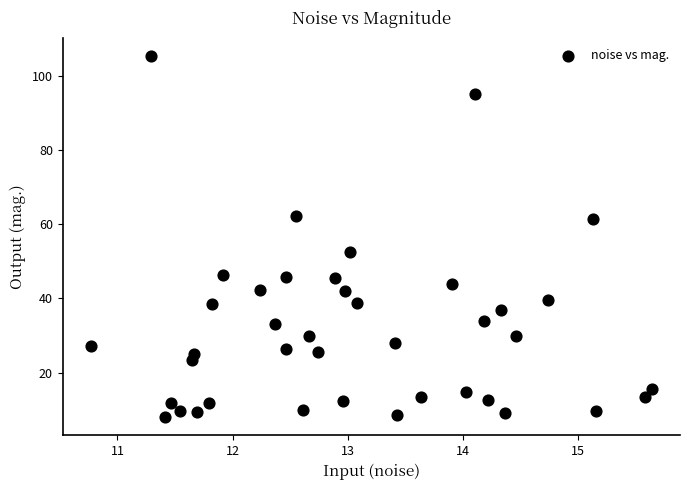

What Y value in the scatter plot is closest to 56?

52.5